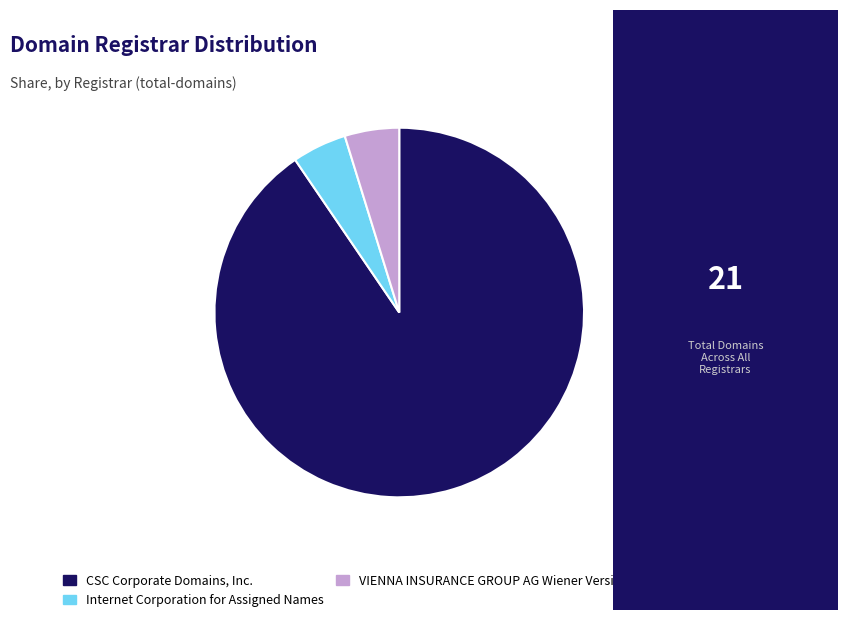

Which category has the biggest portion of the pie?

CSC Corporate Domains, Inc.